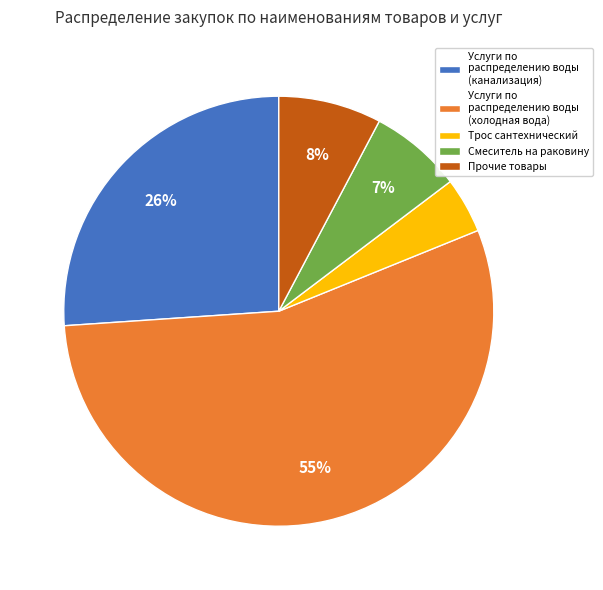

Which has a higher value, Услуги по распределению воды (холодная вода) or Прочие товары?

Услуги по распределению воды (холодная вода)